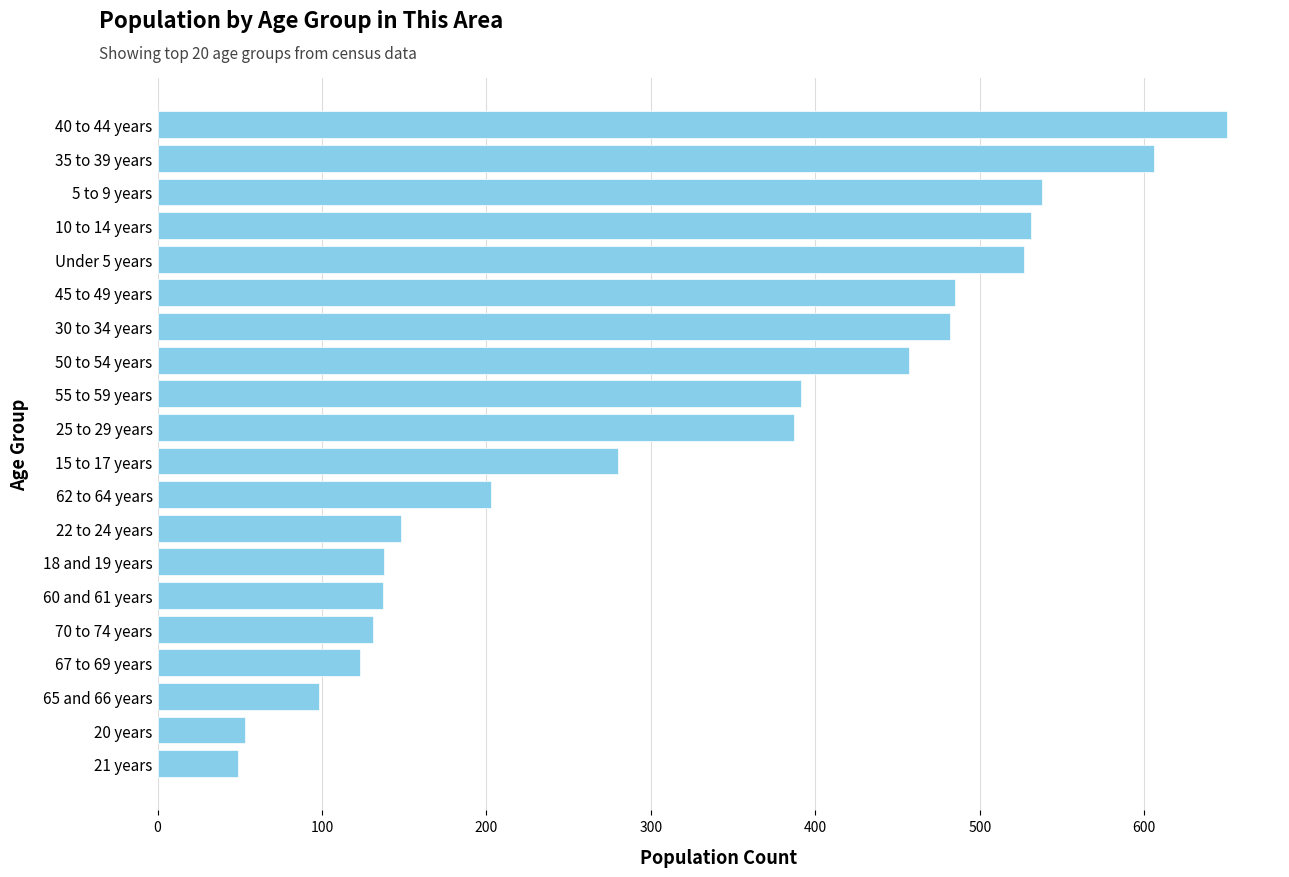

What is the smallest value displayed?

49